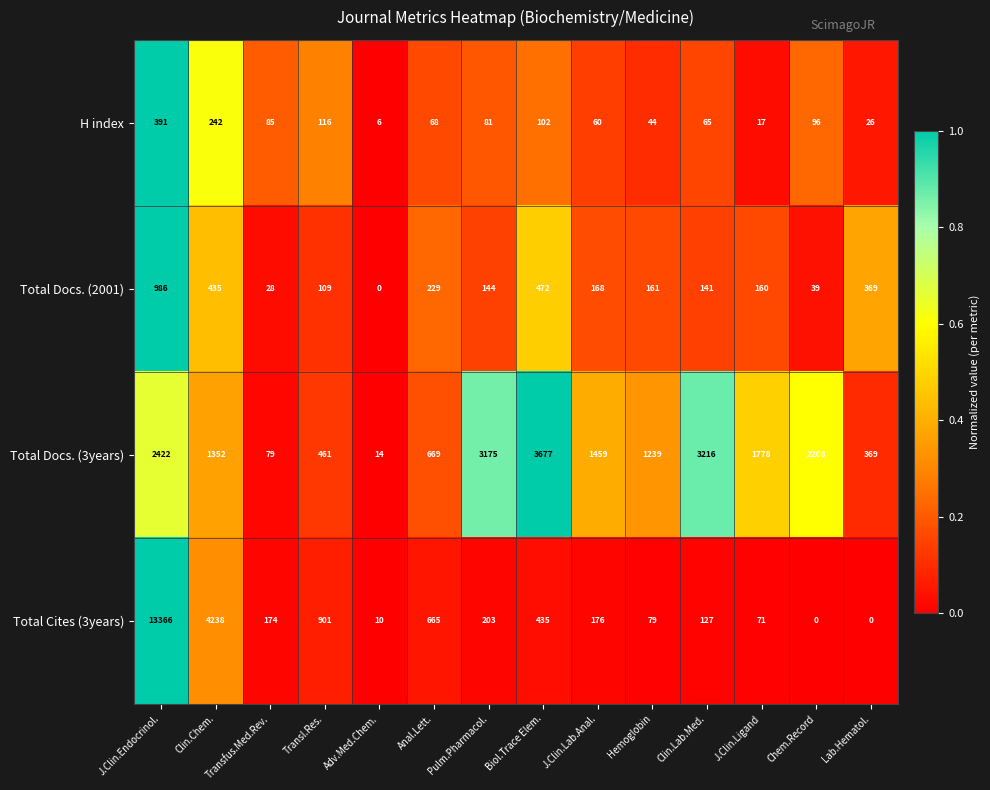

What is the lowest value of the H index series?

6